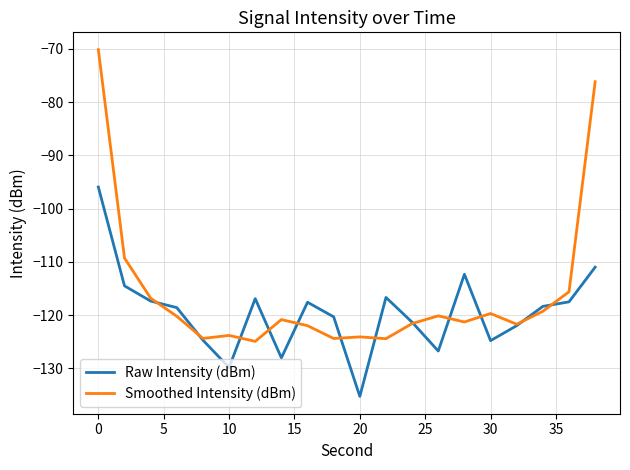

Which series has the widest spread of values?

Smoothed Intensity (dBm)